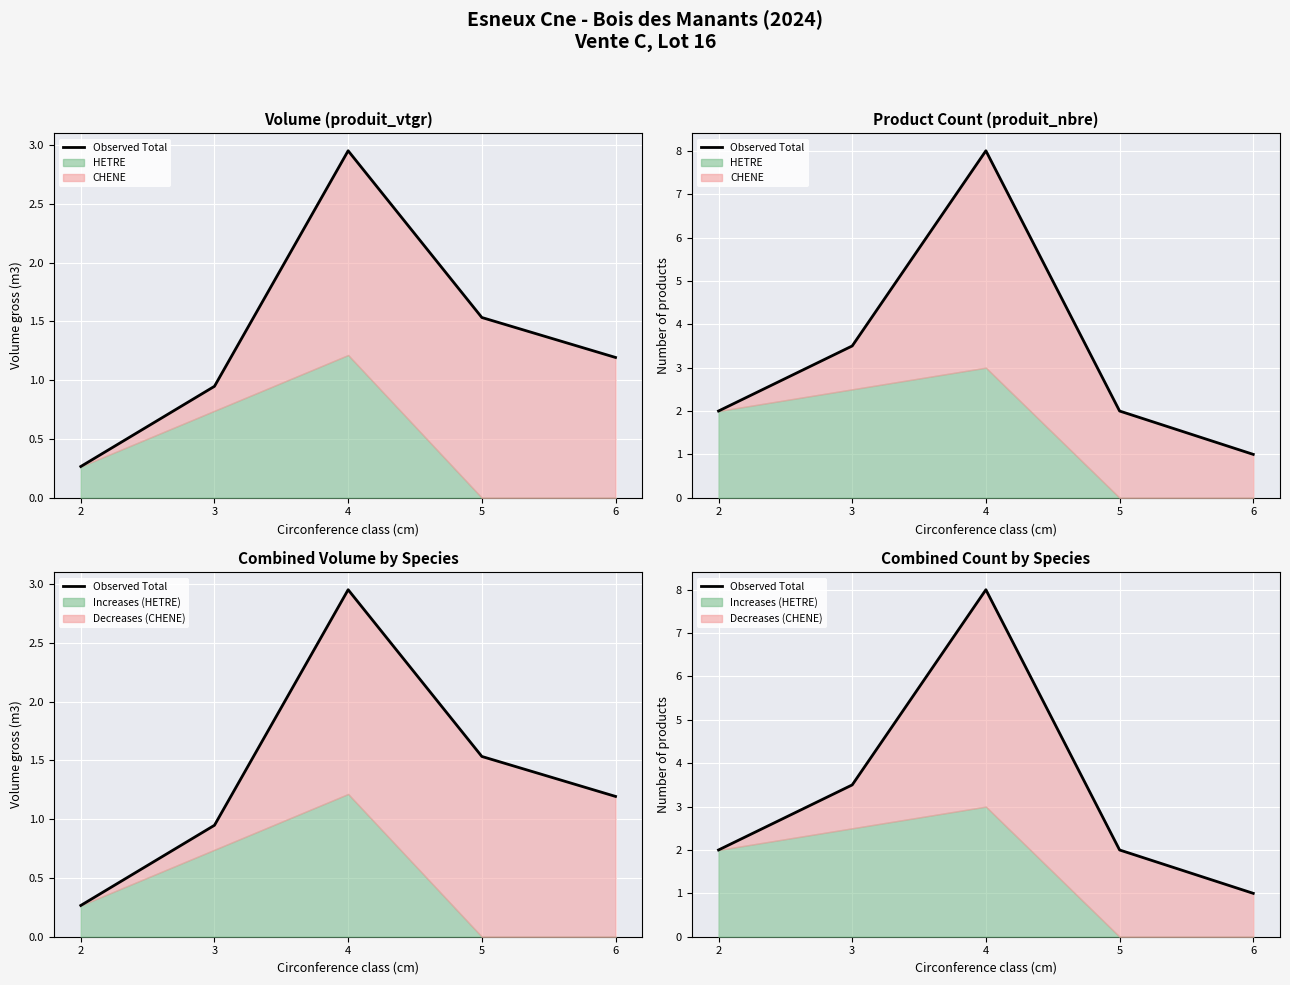

Read the value at 5.

2.0